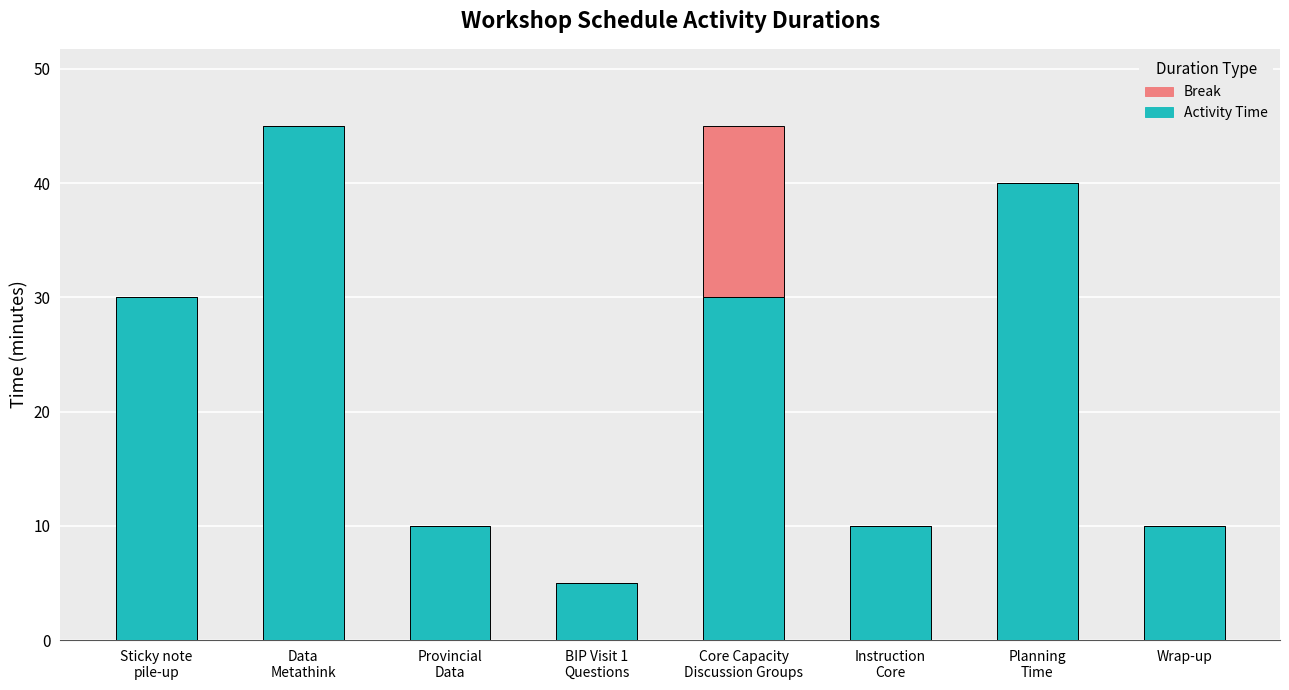

What is the sum of all Activity Time values?

180